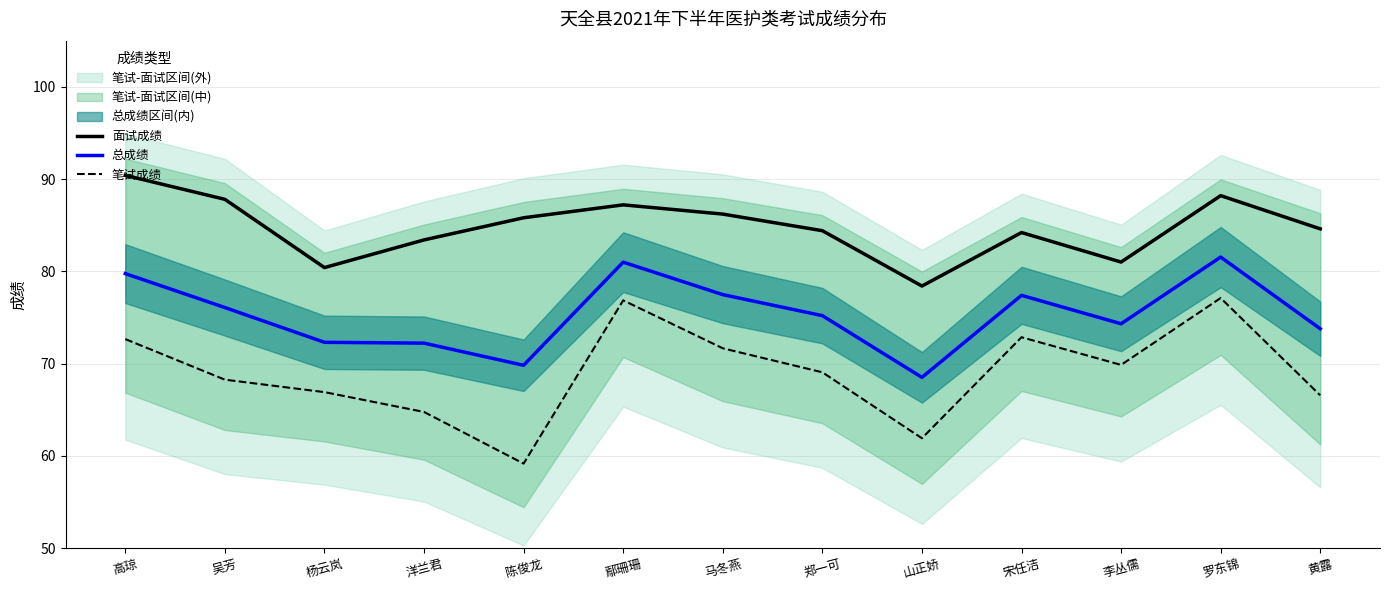

What position from the left is 山正娇?

9